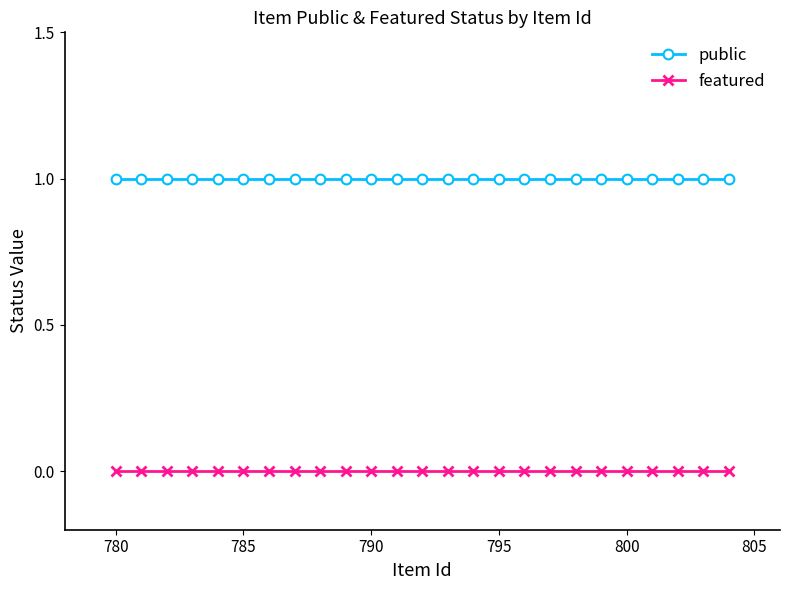

Which series has the largest range (max minus min)?

public